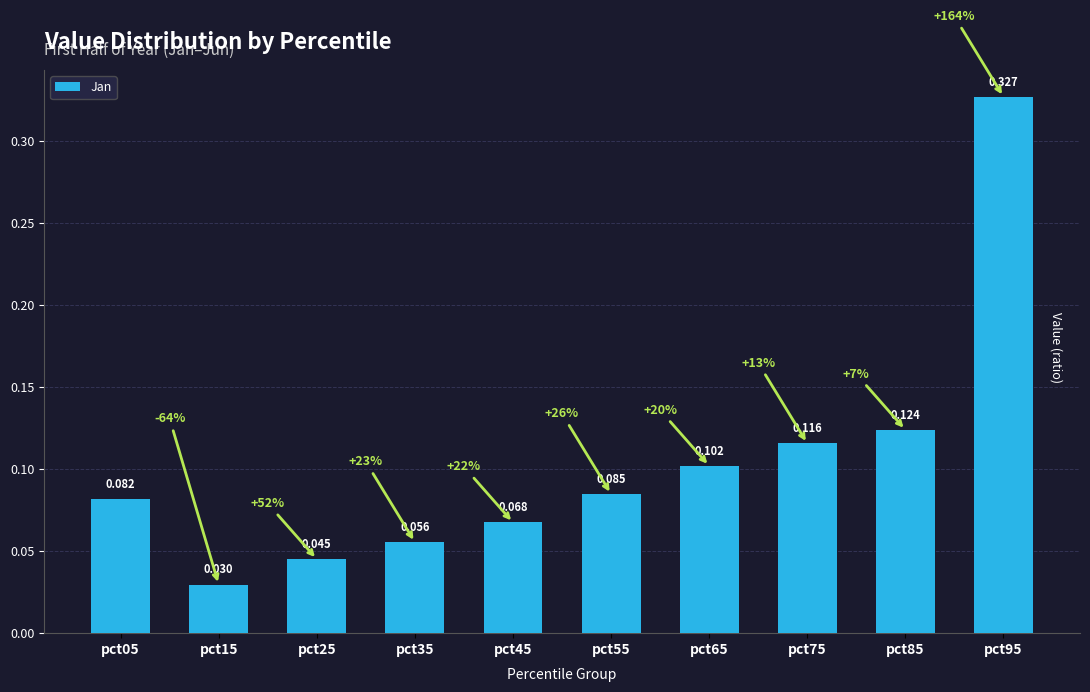

Are the bars horizontal?

No